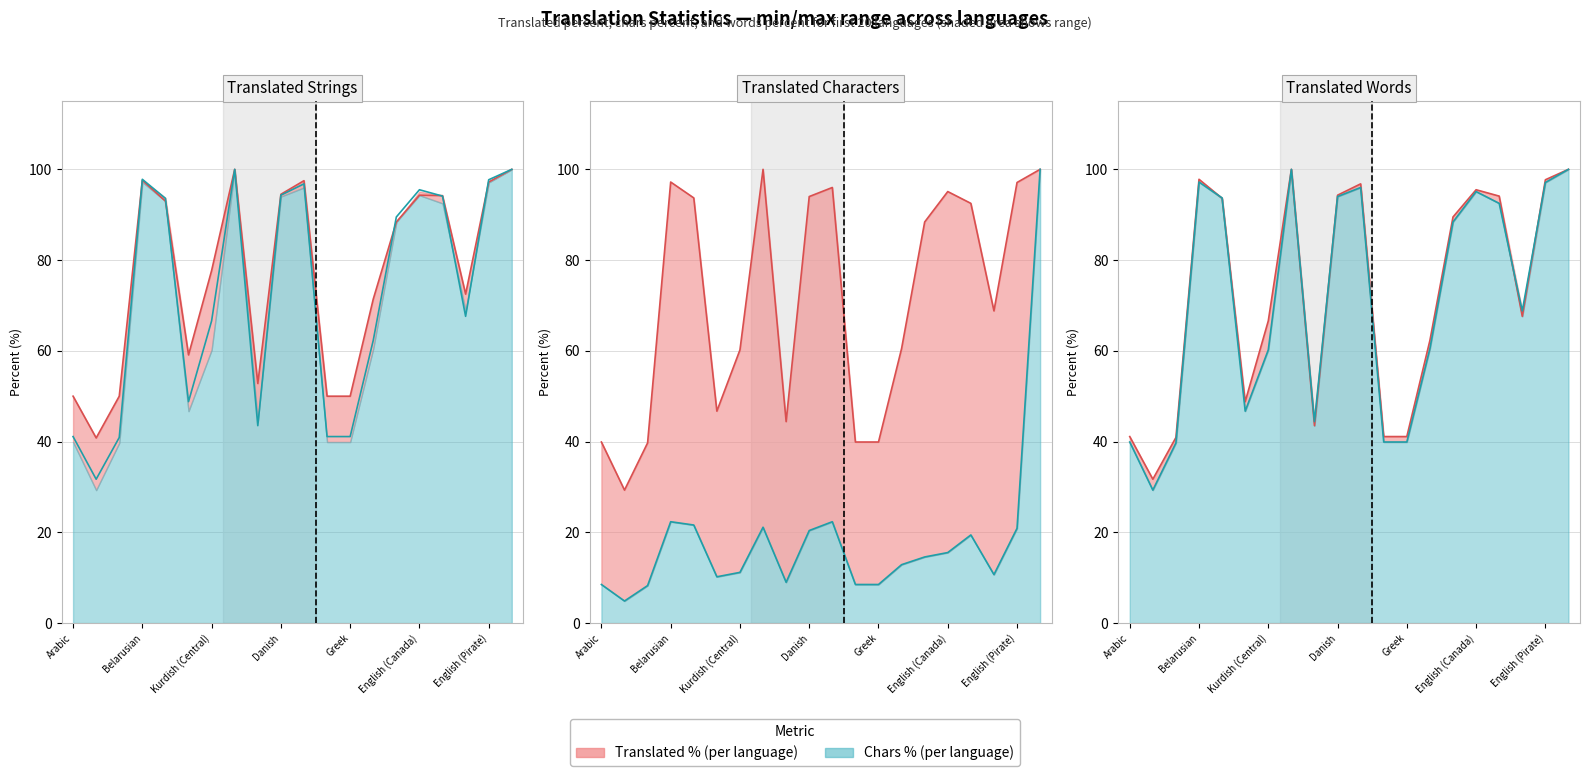

In translated_percent, how many points are higher than both neighbors (excluding endpoints)?

4